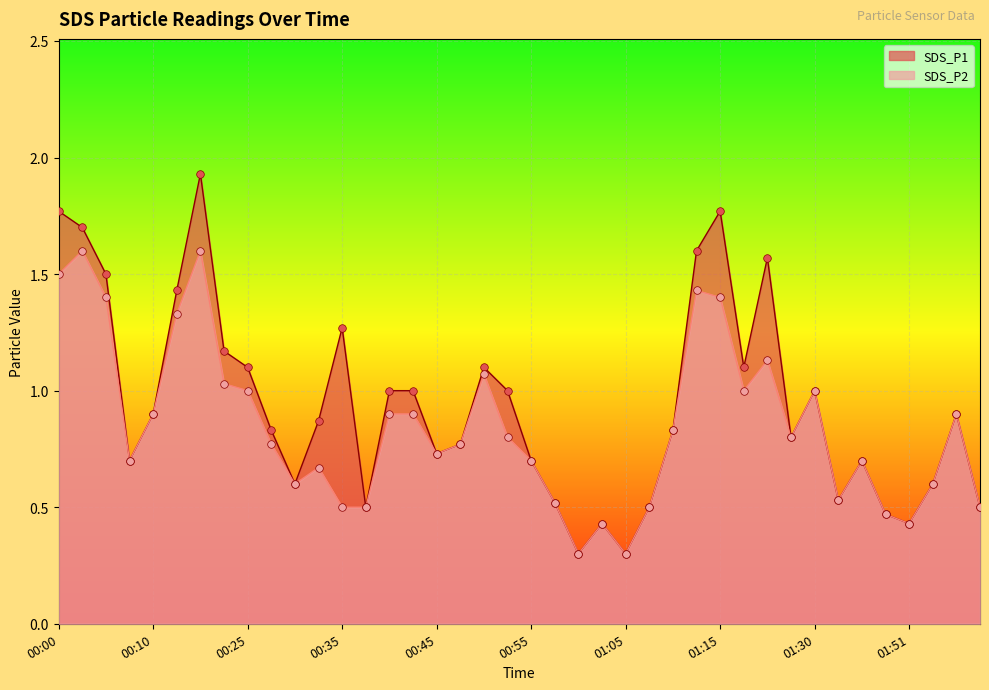

Which series has the largest total across all categories?

SDS_P1